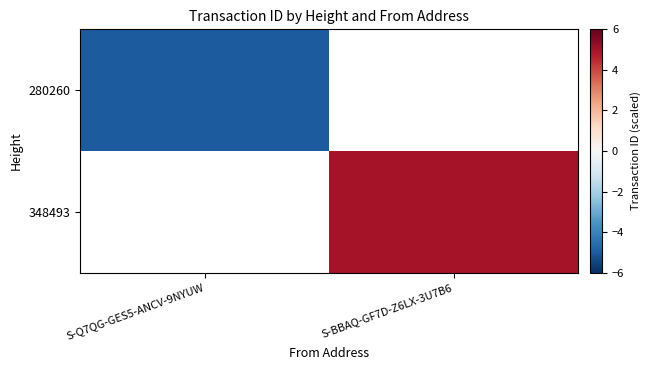

Is the value of 348493 at S-BBAQ-GF7D-Z6LX-3U7B6 greater than the value of 280260 at S-BBAQ-GF7D-Z6LX-3U7B6?

No